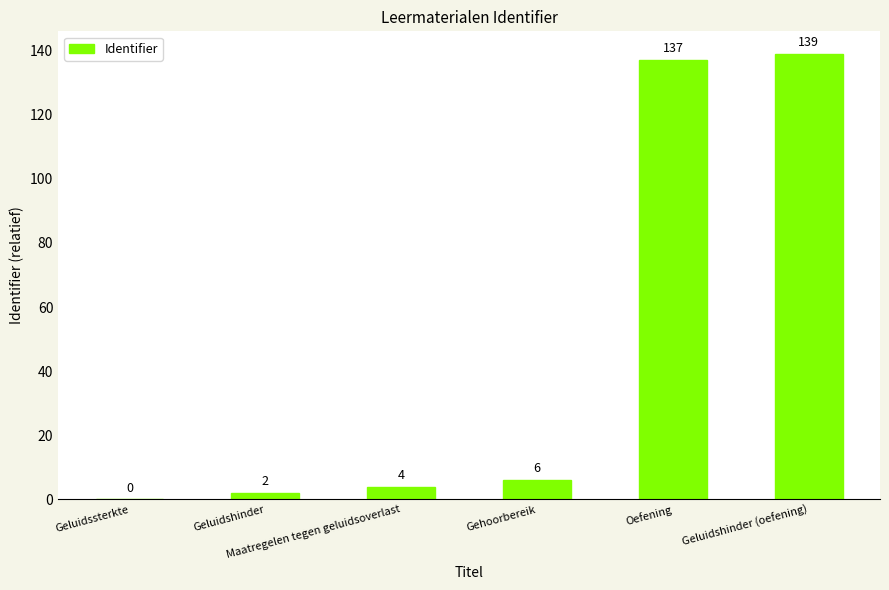

Are the bars horizontal?

No